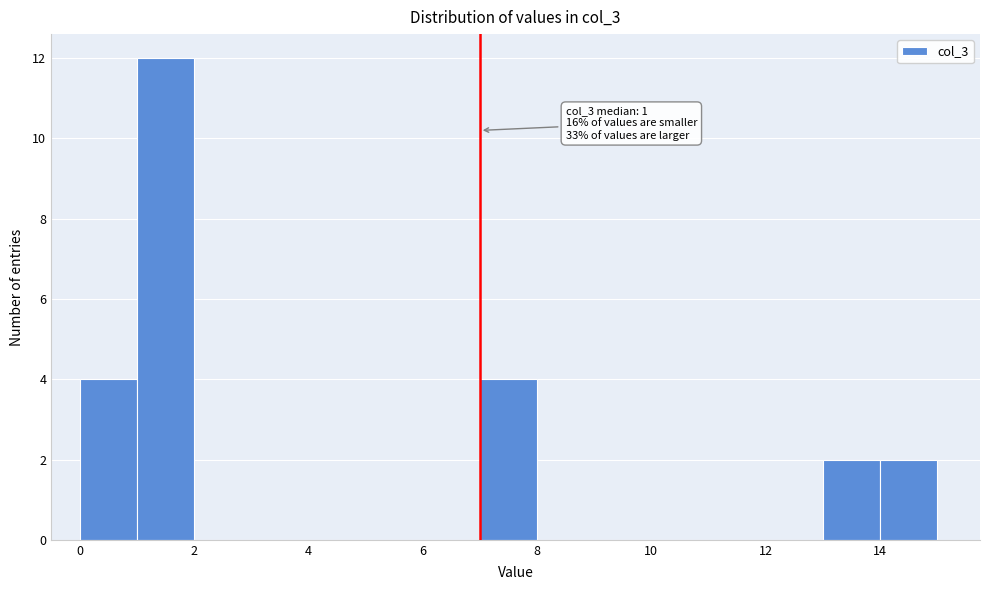

Over which range of the x-axis is the bar tallest?

1 to 2